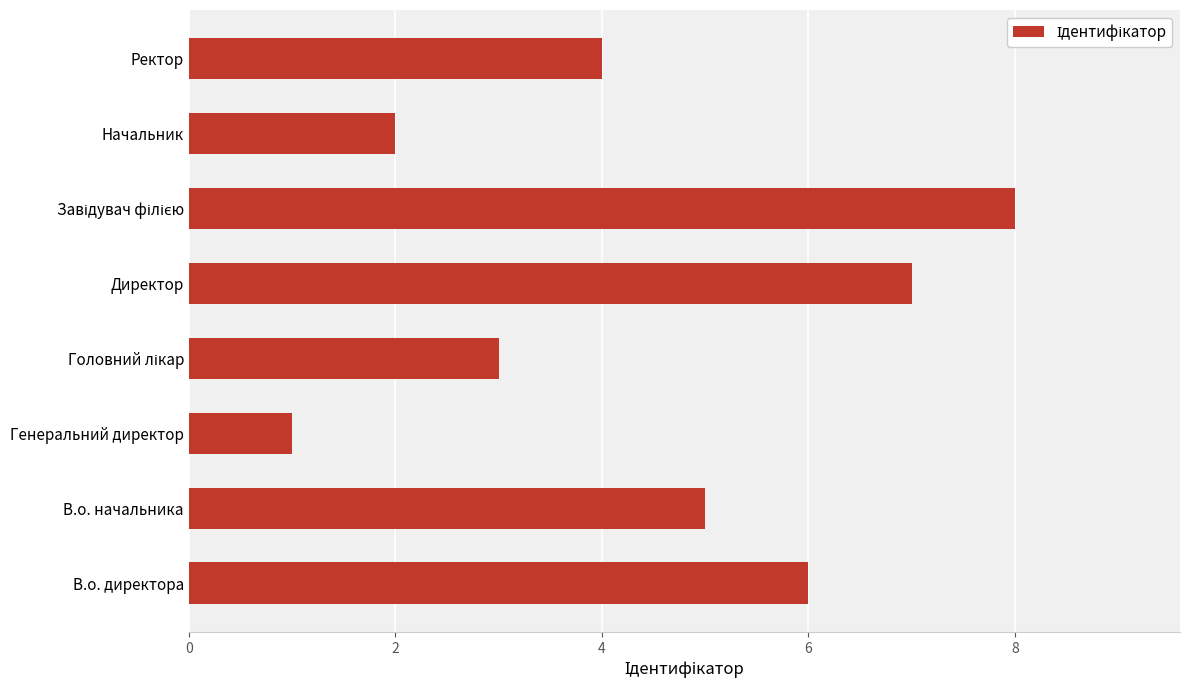

Reading bottom to top, transcribe all the data shown in this chart.

6	5	1	3	7	8	2	4